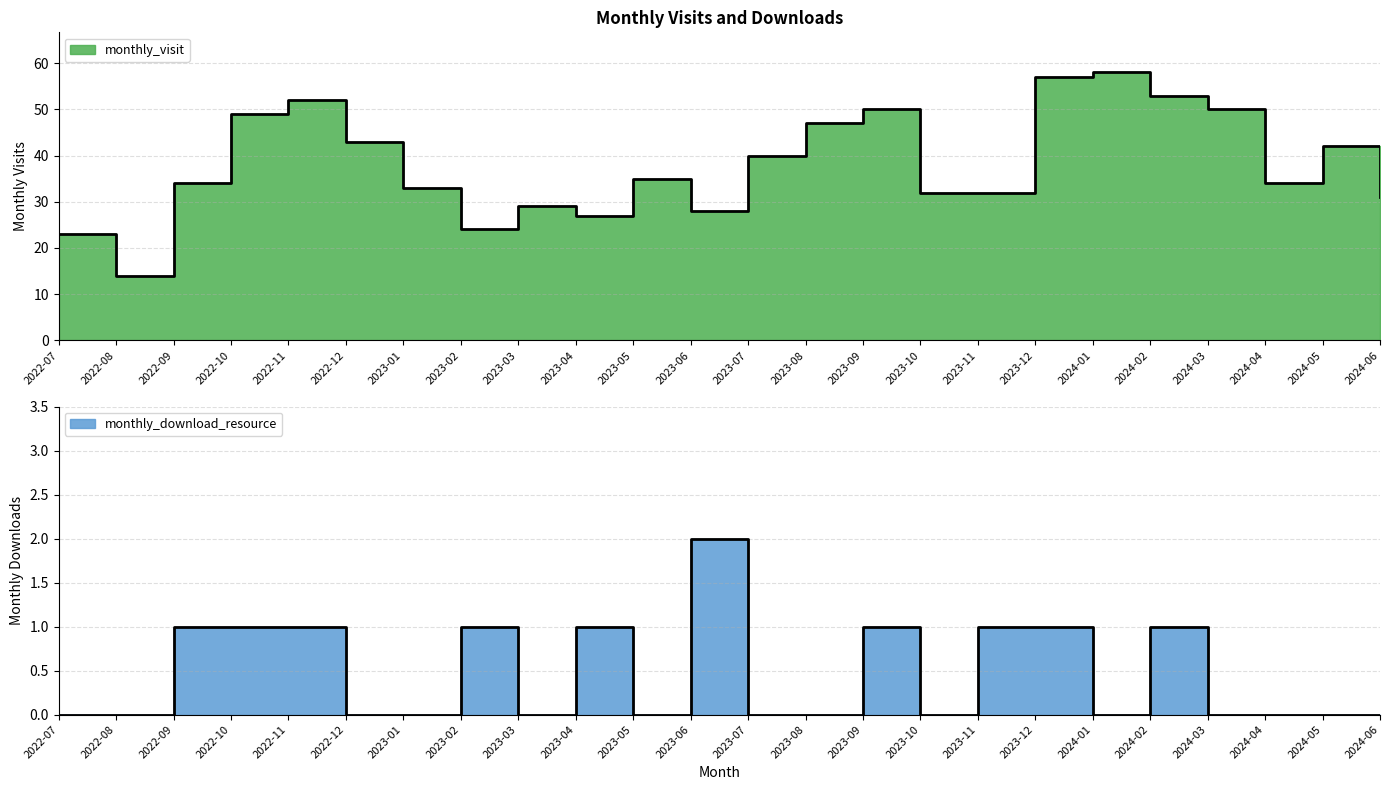

Rank the series by their maximum value, from lowest to highest.

monthly_download_resource, monthly_visit